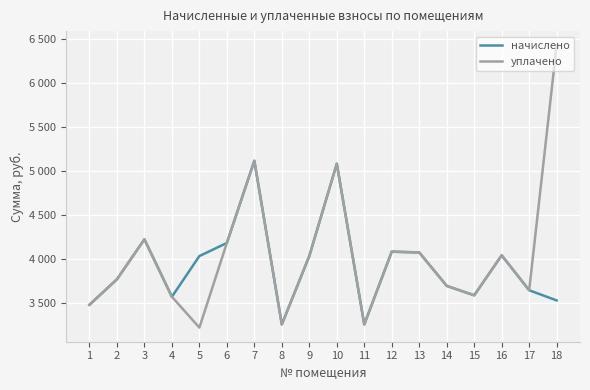

Is this an area chart (filled region under the line)?

No